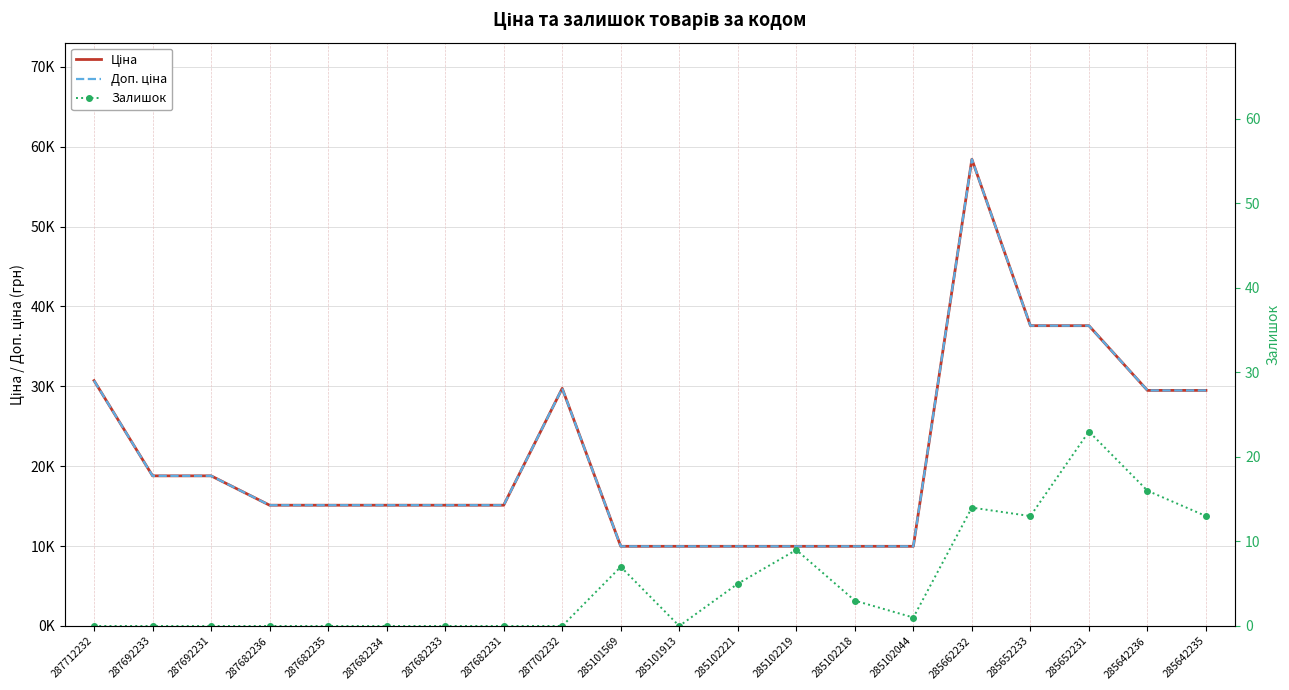

Reading left to right, extract all data points from this chart.

Ціна: 287712232=30717.1	287692233=18796.8	287692231=18796.8	287682236=15120.0	287682235=15120.0	287682234=15120.0	287682233=15120.0	287682231=15120.0	287702232=29747.2	285101569=9975.0	285101913=9975.0	285102221=9975.0	285102219=9975.0	285102218=9975.0	285102044=9975.0	285662232=58426.5	285652233=37593.6	285652231=37593.6	285642236=29491.5	285642235=29491.5
Доп. ціна: 287712232=30717.1	287692233=18796.8	287692231=18796.8	287682236=15120.0	287682235=15120.0	287682234=15120.0	287682233=15120.0	287682231=15120.0	287702232=29747.2	285101569=9975.0	285101913=9975.0	285102221=9975.0	285102219=9975.0	285102218=9975.0	285102044=9975.0	285662232=58426.5	285652233=37593.6	285652231=37593.6	285642236=29491.5	285642235=29491.5
Залишок: 287712232=0.0	287692233=0.0	287692231=0.0	287682236=0.0	287682235=0.0	287682234=0.0	287682233=0.0	287682231=0.0	287702232=0.0	285101569=7.0	285101913=0.0	285102221=5.0	285102219=9.0	285102218=3.0	285102044=1.0	285662232=14.0	285652233=13.0	285652231=23.0	285642236=16.0	285642235=13.0